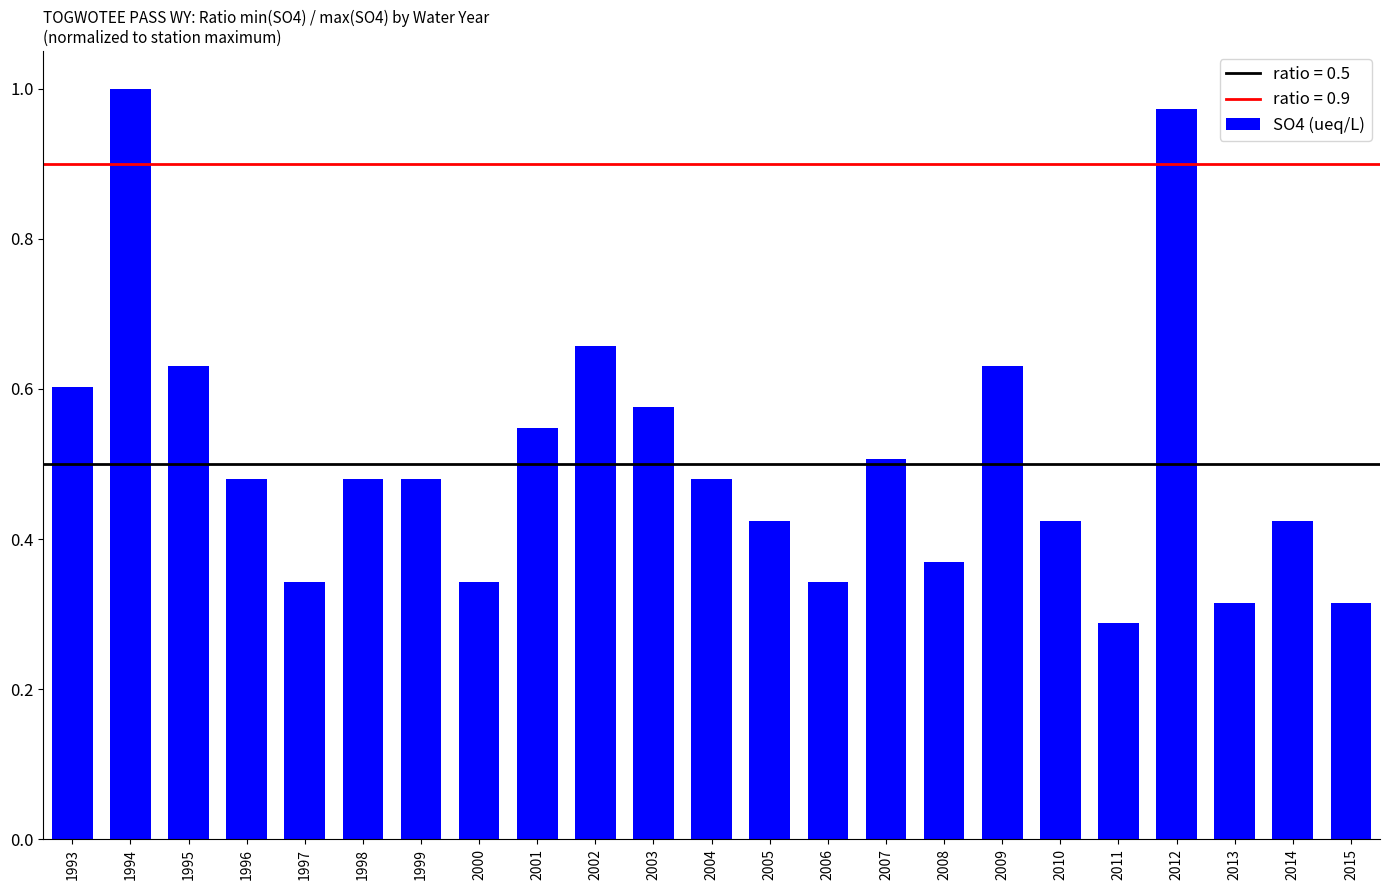

How many bars are there in total?

23